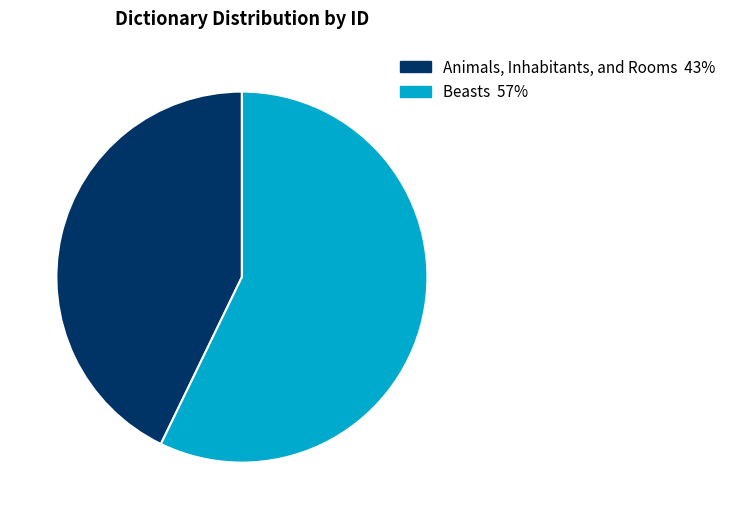

Rank the categories by value from lowest to highest.

Animals, Inhabitants, and Rooms, Beasts